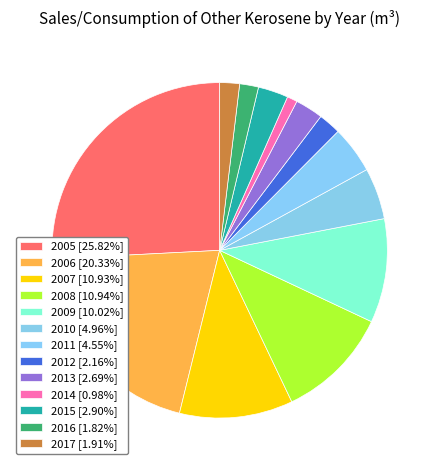

Combined, what portion of the pie is 2013 and 2009?

12.7%